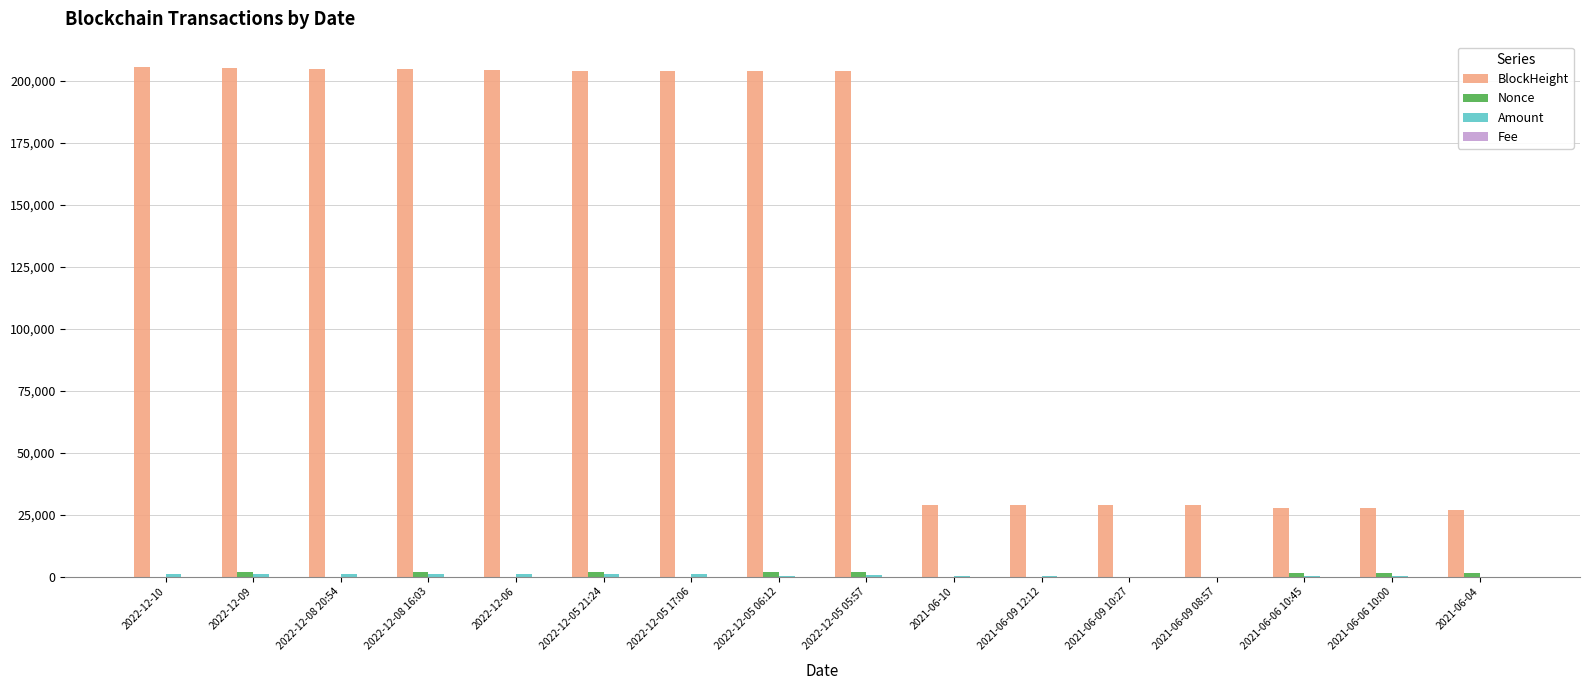

Which series has the largest total across all categories?

BlockHeight